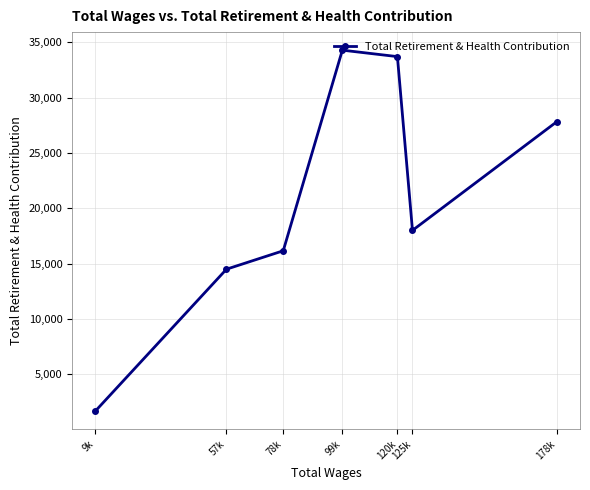

Is it true that the value at 178k is 27827?

True